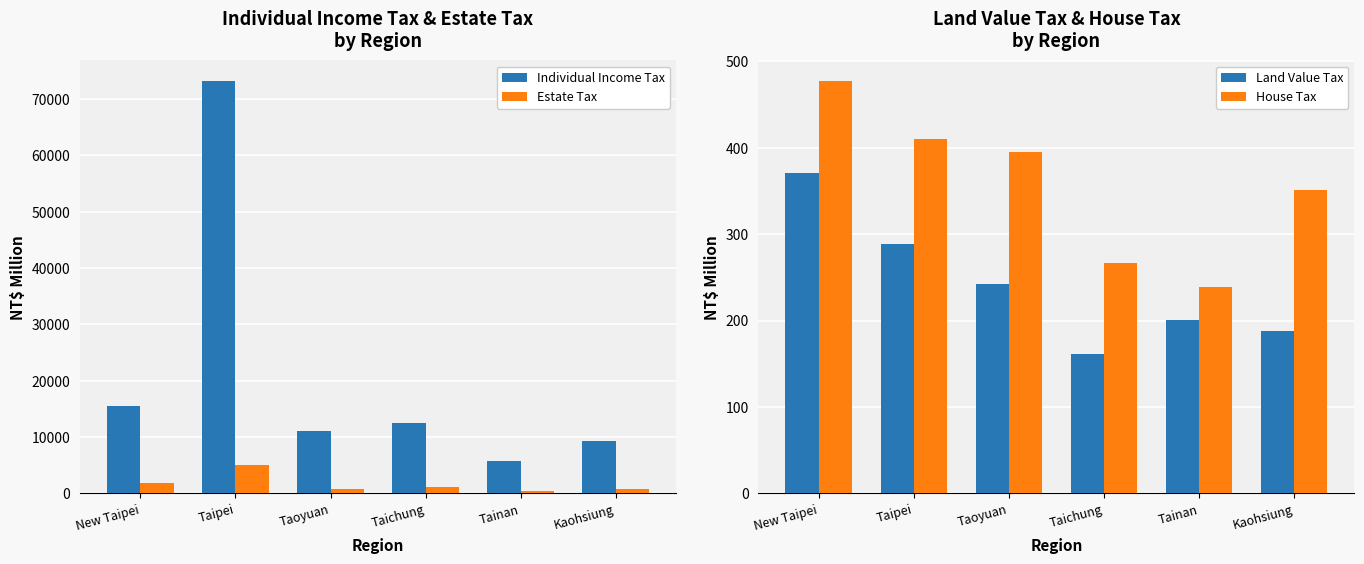

Rank the series by their maximum value, from lowest to highest.

Land Value Tax, House Tax, Estate Tax, Individual Income Tax